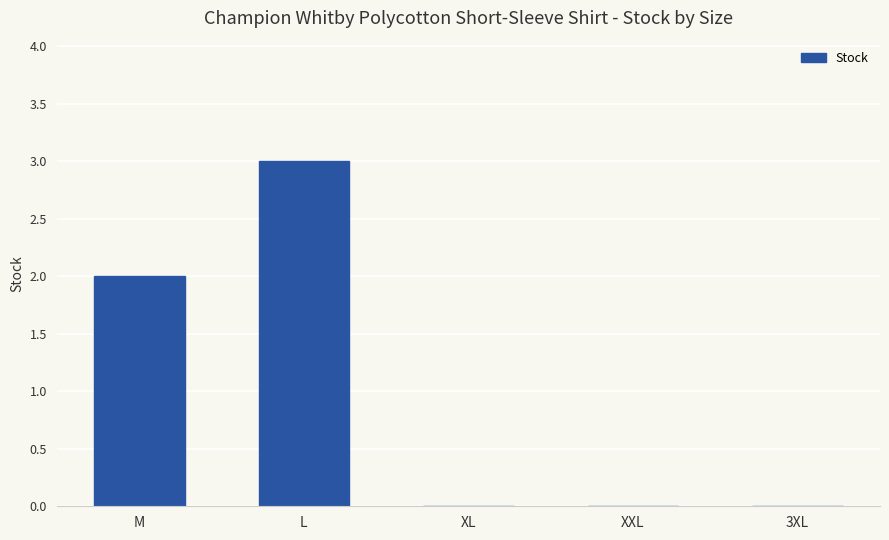

Is it true that the value at XL is 2?

False